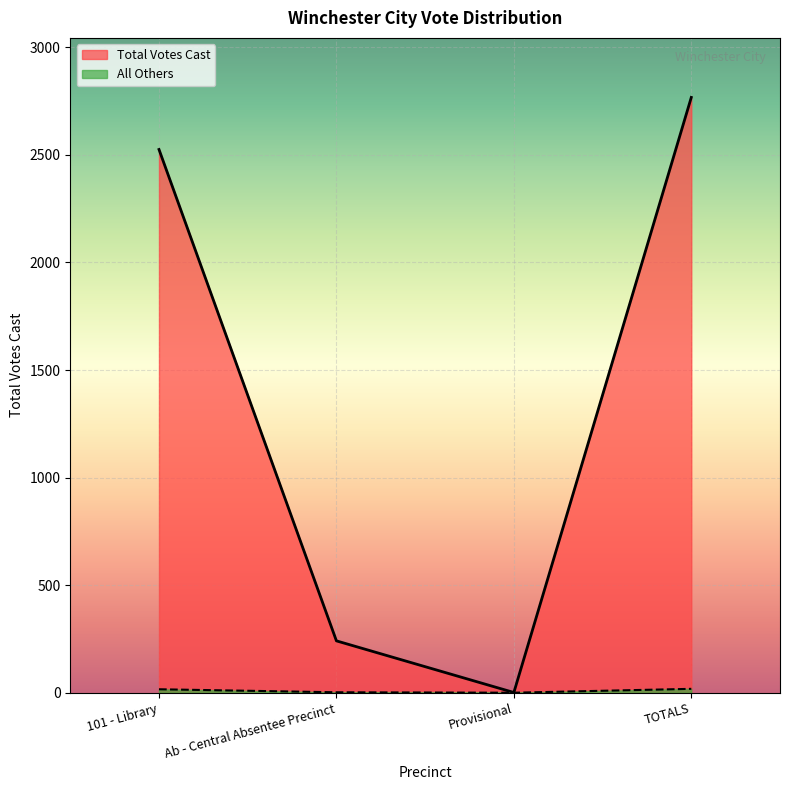

Reading right to left, what are all the values shown in this chart?

TOTALS=2767	Provisional=1	Ab - Central Absentee Precinct=241	101 - Library=2525